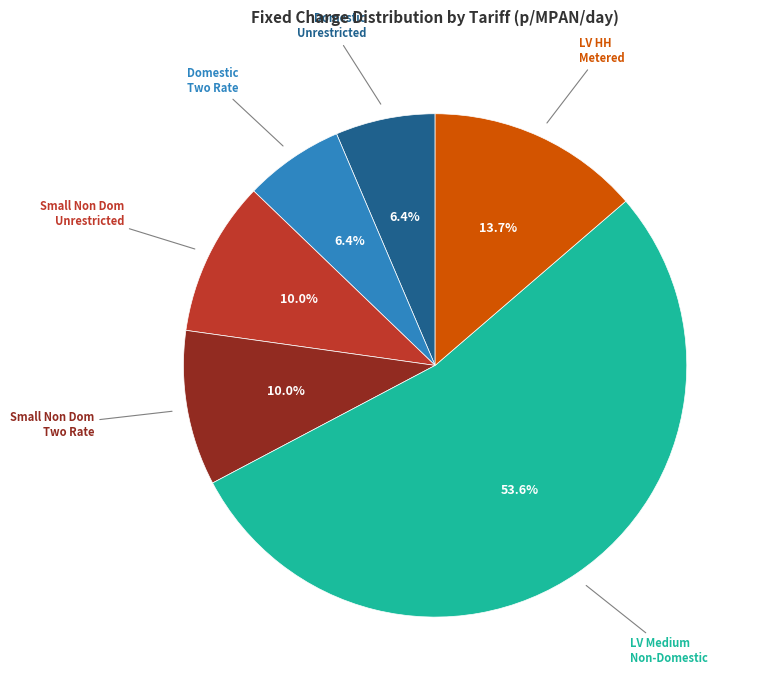

Which slice is the largest?

LV Medium Non-Domestic